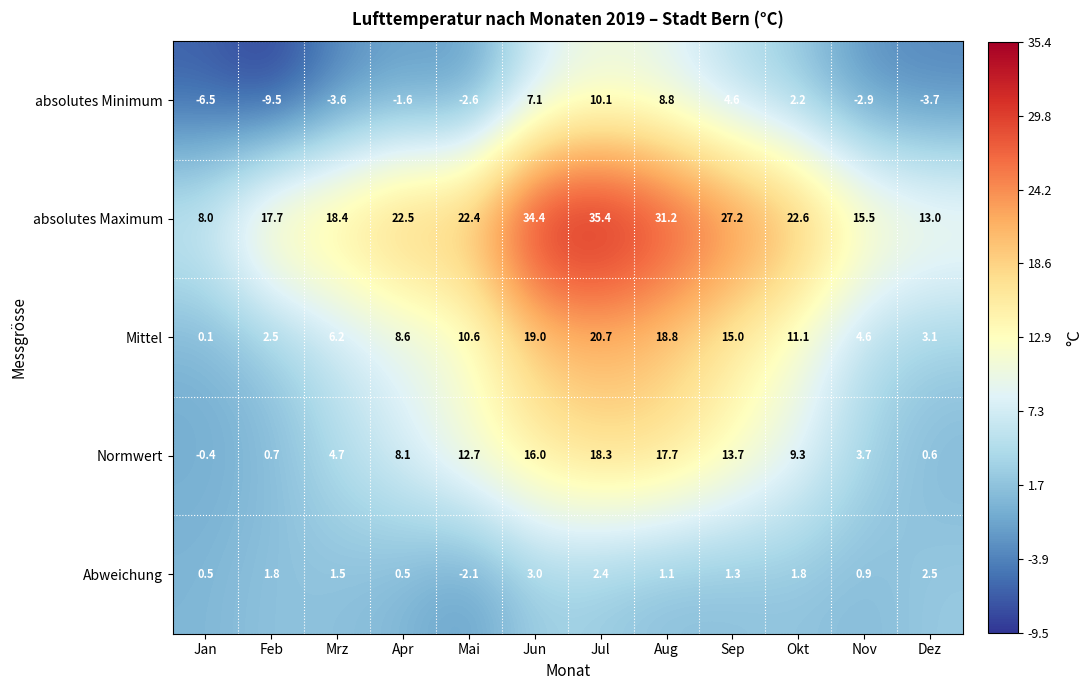

Which series changed the most between Apr and Aug?

absolutes Minimum